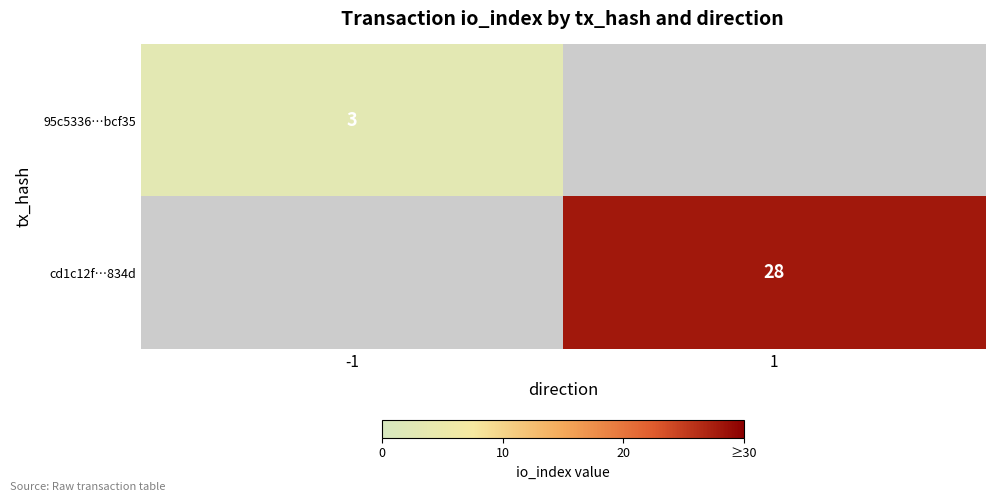

The value of cd1c12f…834d at 1 is 46. True or false?

False